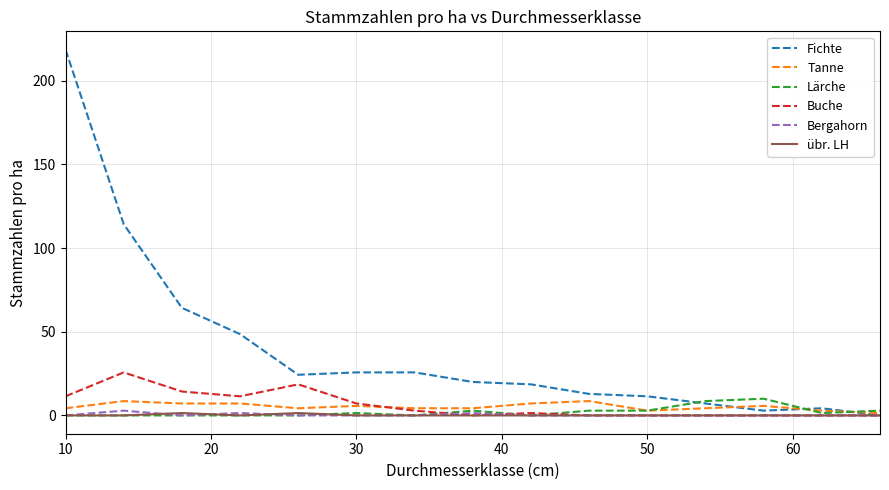

Which series has the largest total across all categories?

Fichte